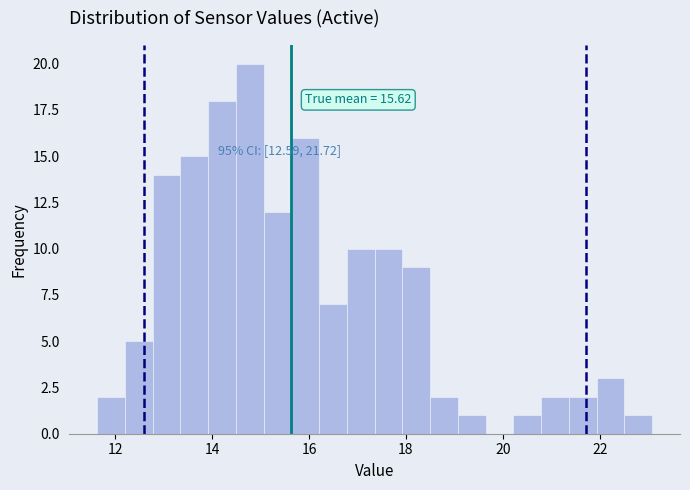

Read against the x-axis, roughly where is the centre of the tallest bar?

14.8